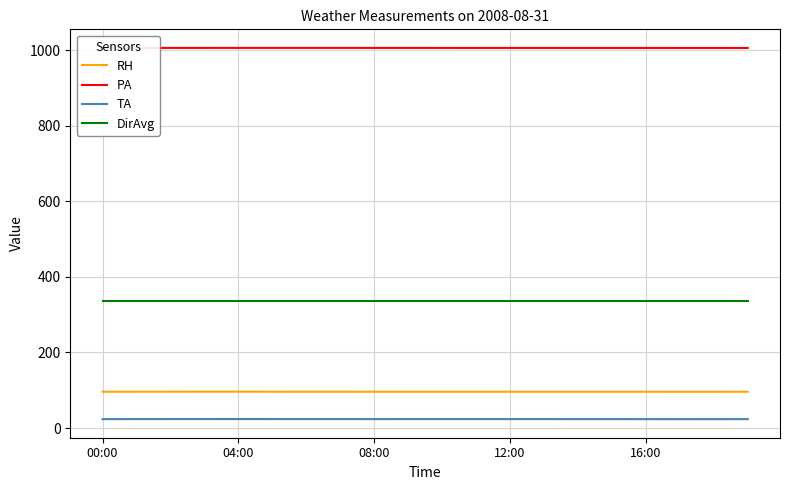

What is the greatest value displayed?

1005.8